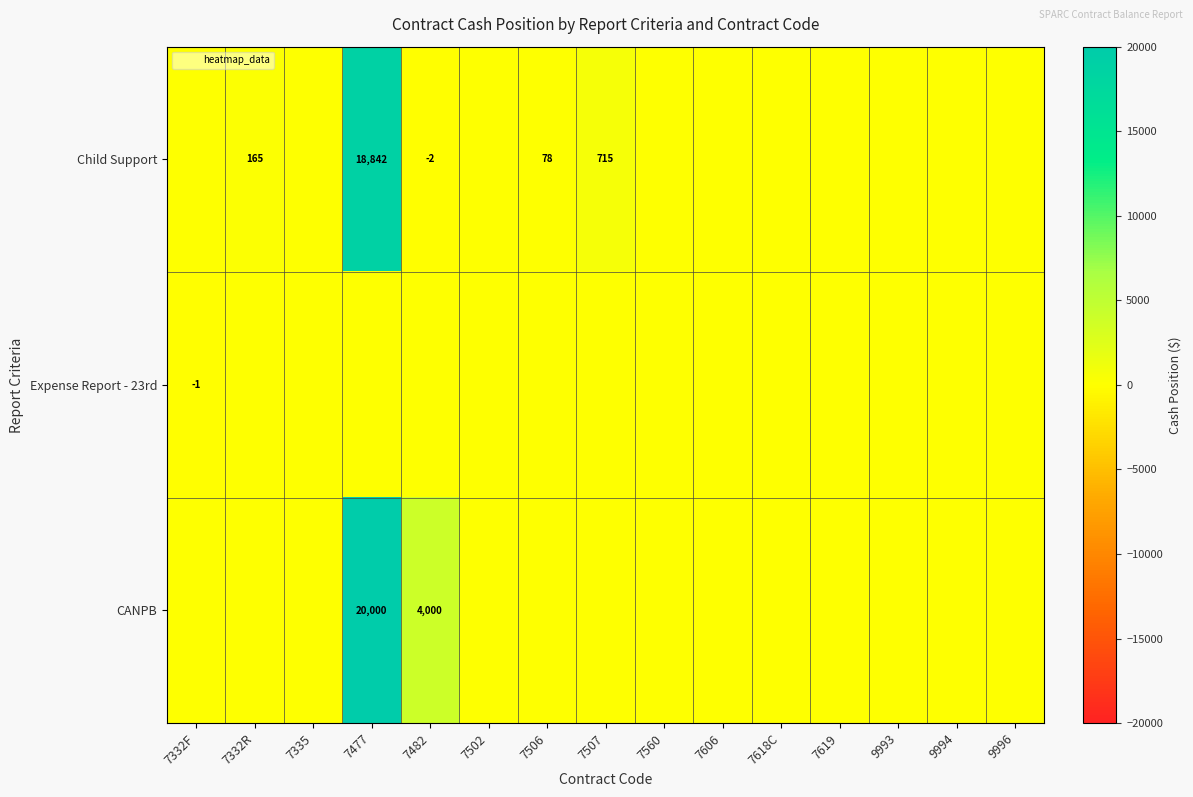

How many values in the CANPB series exceed 0?

2